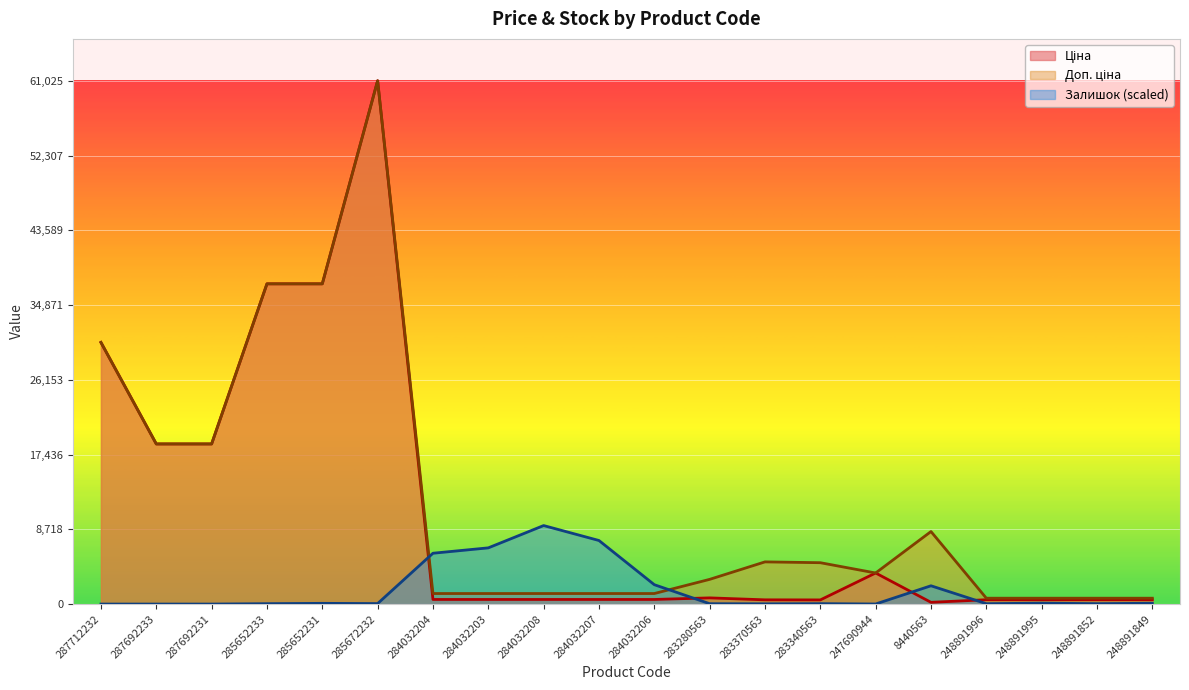

Which series has the largest total across all categories?

Доп. ціна